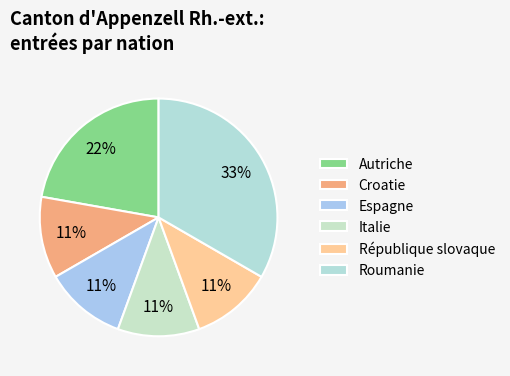

What percentage is the République slovaque slice, to the nearest percent?

11%